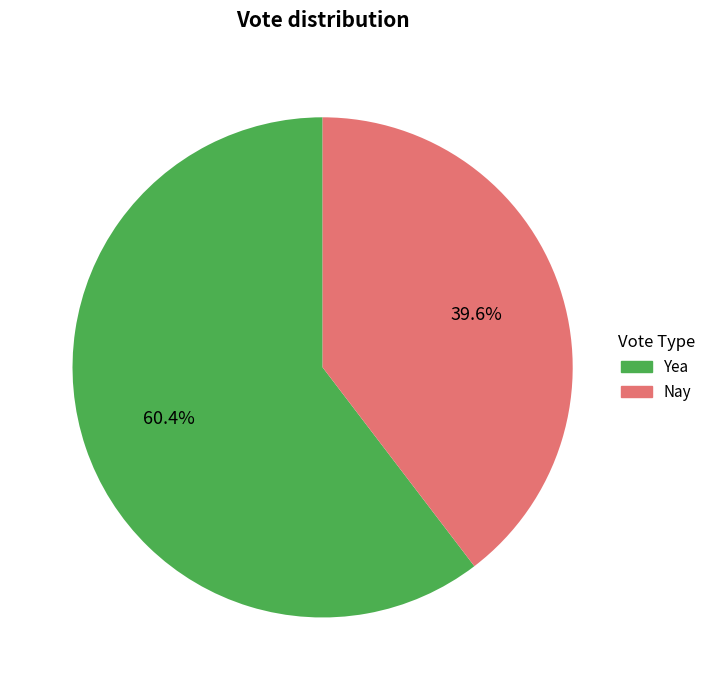

Is the sum of Yea and Nay greater than half?

Yes